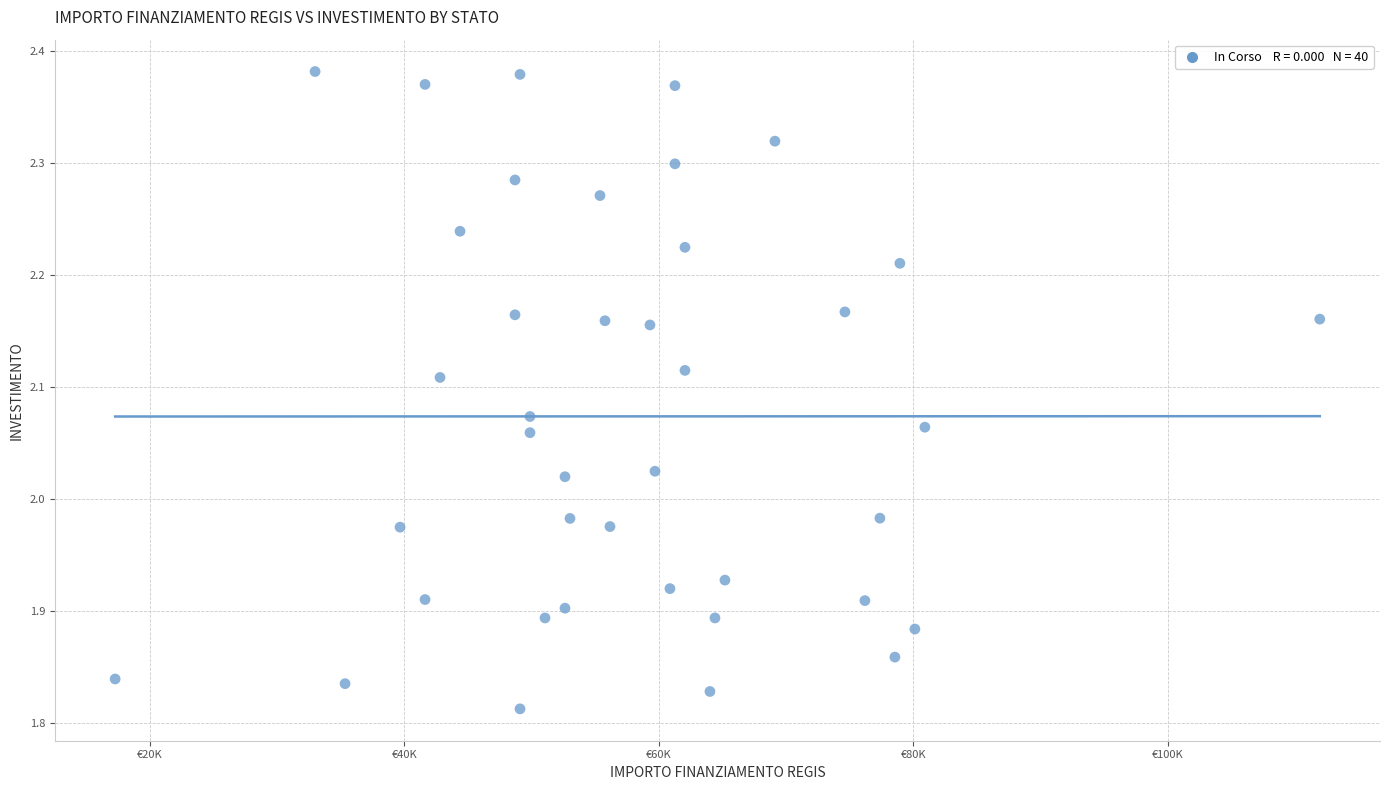

What is the range of X values (max minus min)?

94665.7